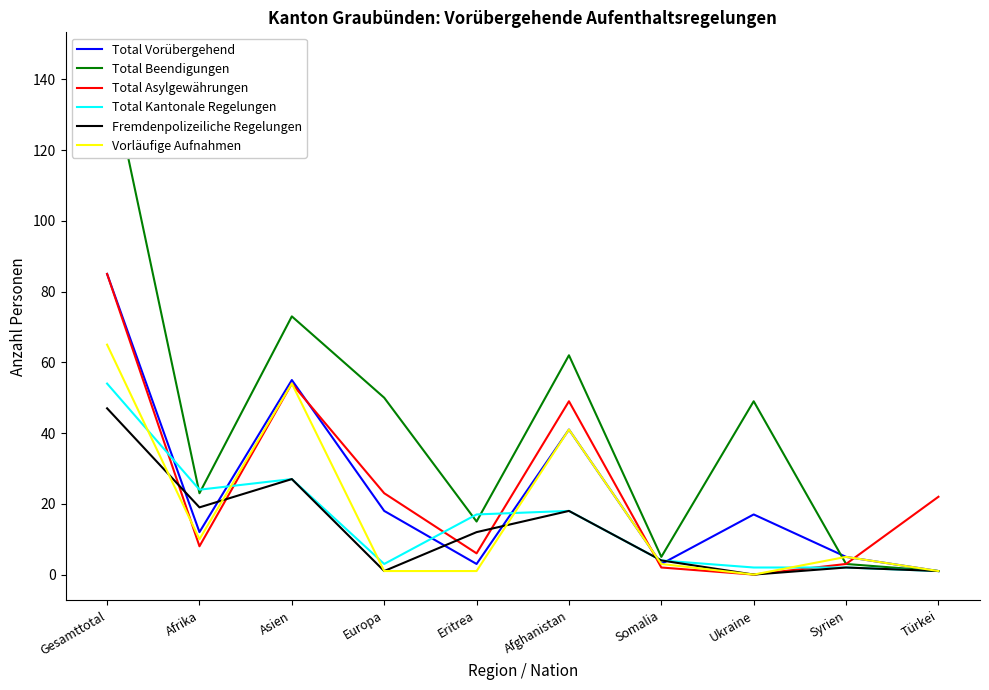

Is it true that Total Beendigungen equals 5 at Syrien?

False